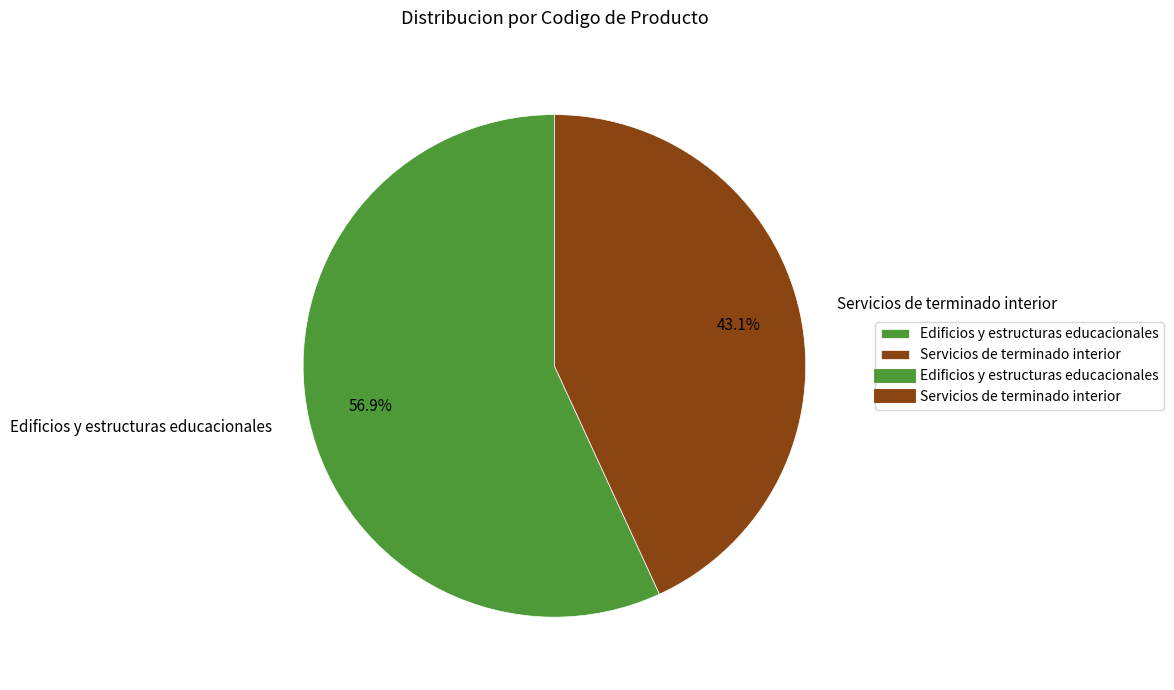

Is Servicios de terminado interior the majority of the pie?

No